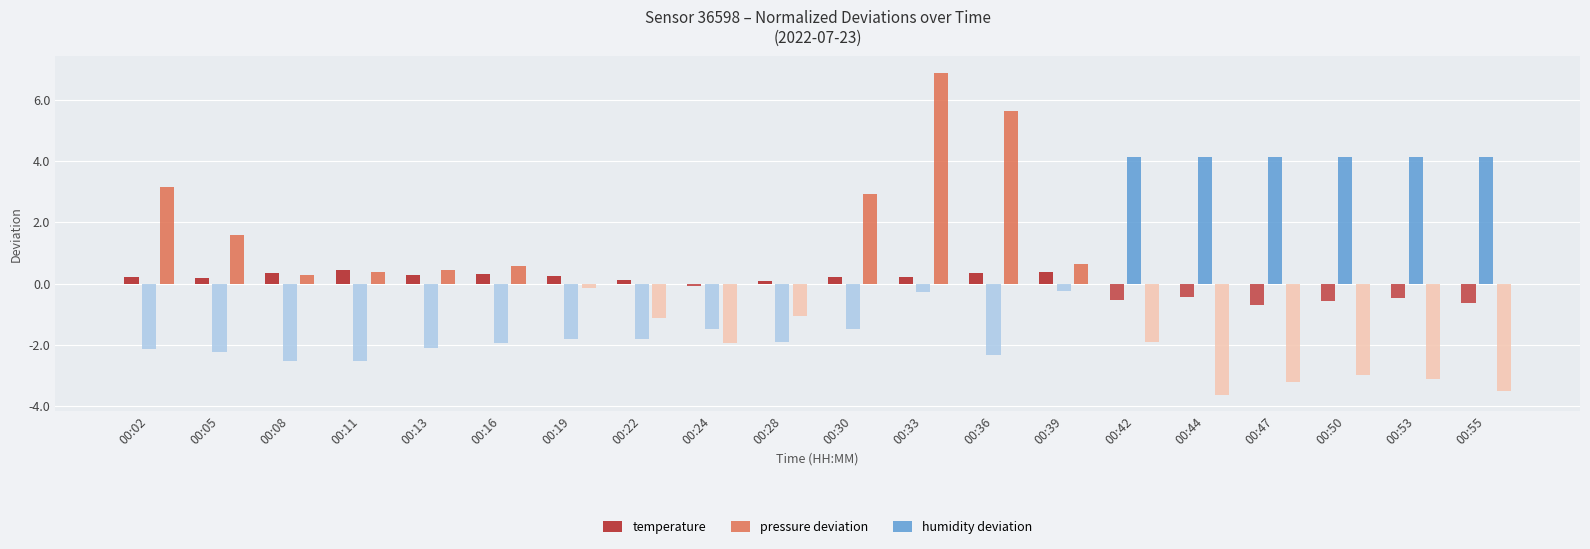

At which category is the sum across all series the highest?

00:33